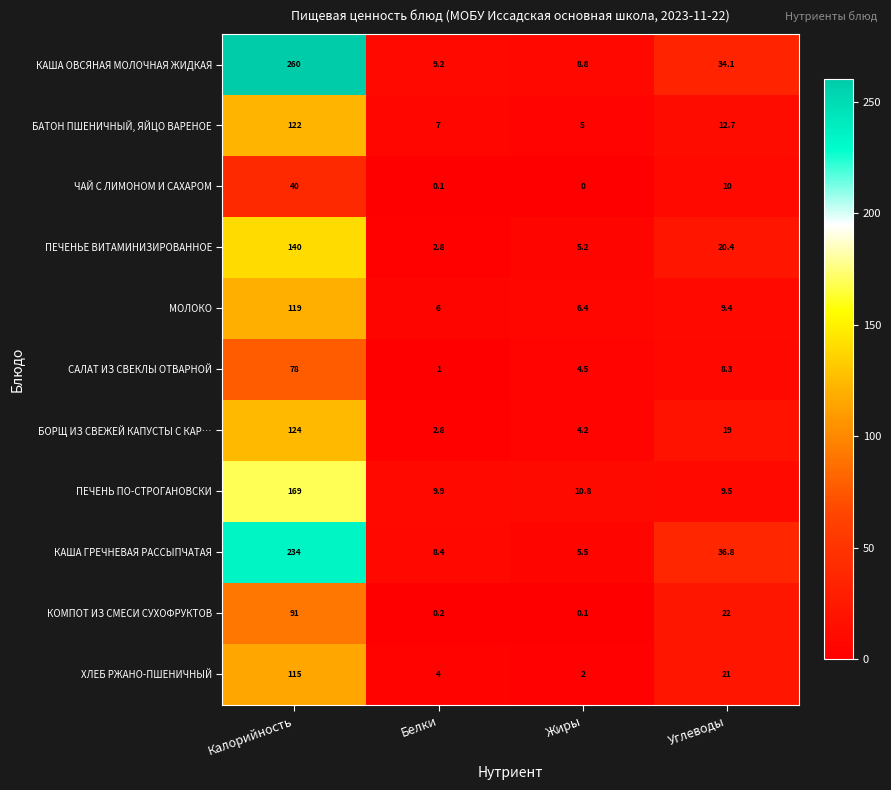

Rank the categories by БАТОН ПШЕНИЧНЫЙ, ЯЙЦО ВАРЕНОЕ value from lowest to highest.

Жиры, Белки, Углеводы, Калорийность